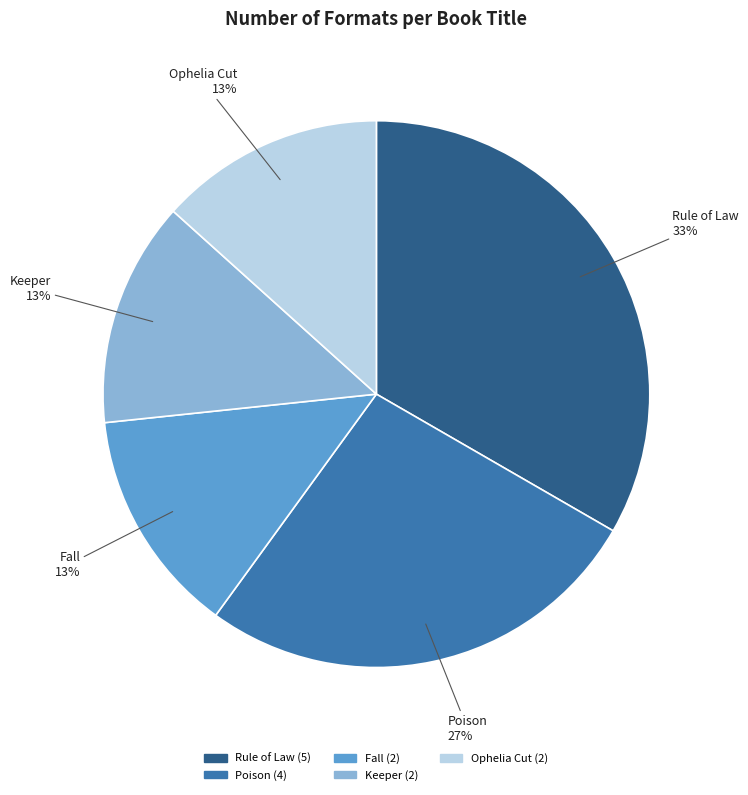

What is the largest slice in the pie chart?

Rule of Law